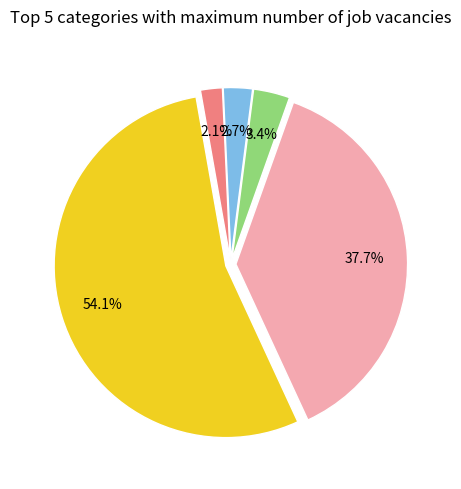

Is there a majority slice in this chart?

Yes